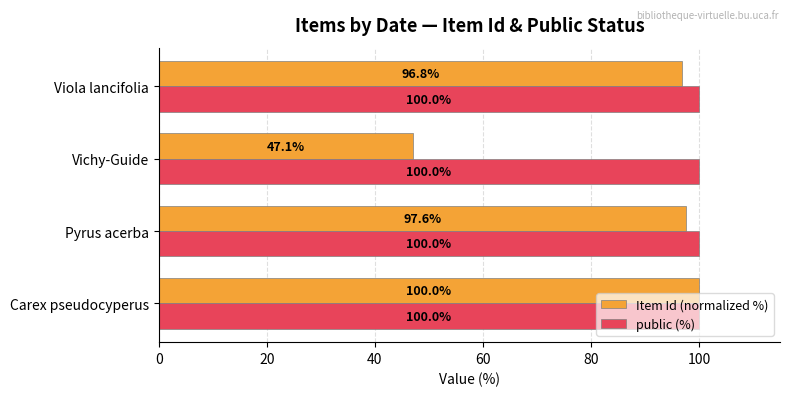

What is the spread (max minus min) of values at Vichy-Guide?

52.9